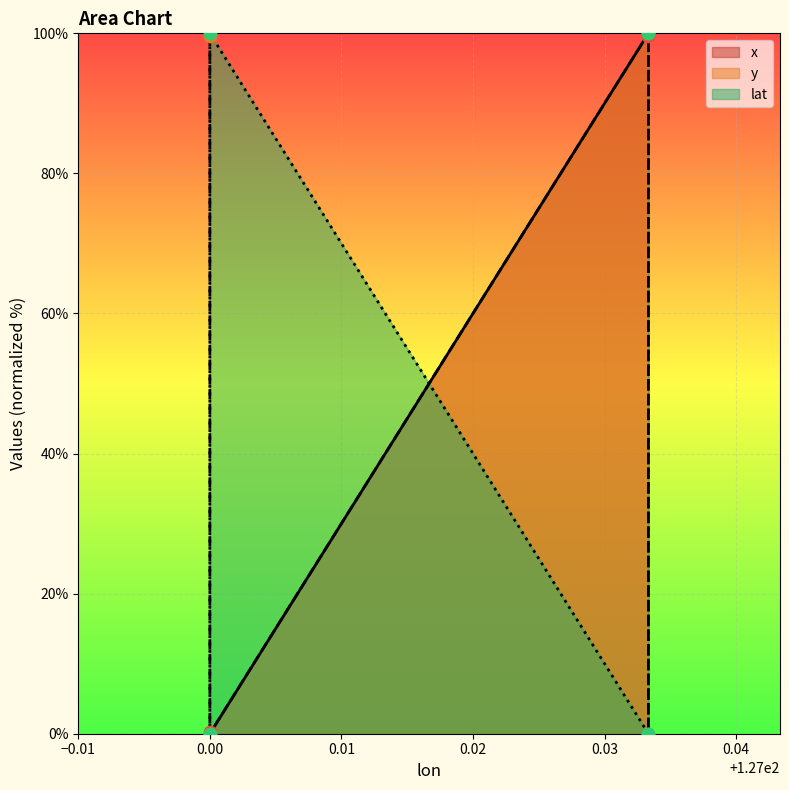

Which series reaches the minimum Y coordinate?

x